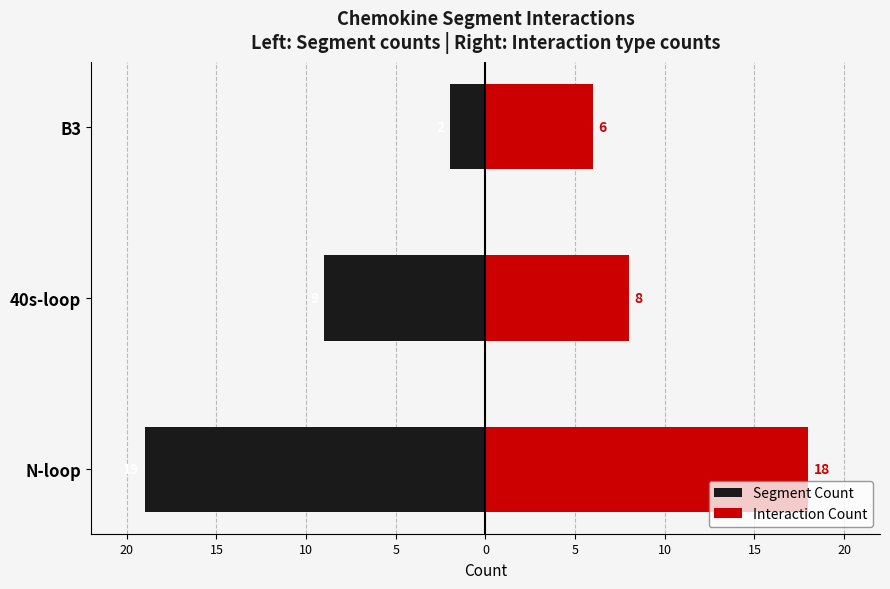

What is the spread (max minus min) of values at 40s-loop?

17